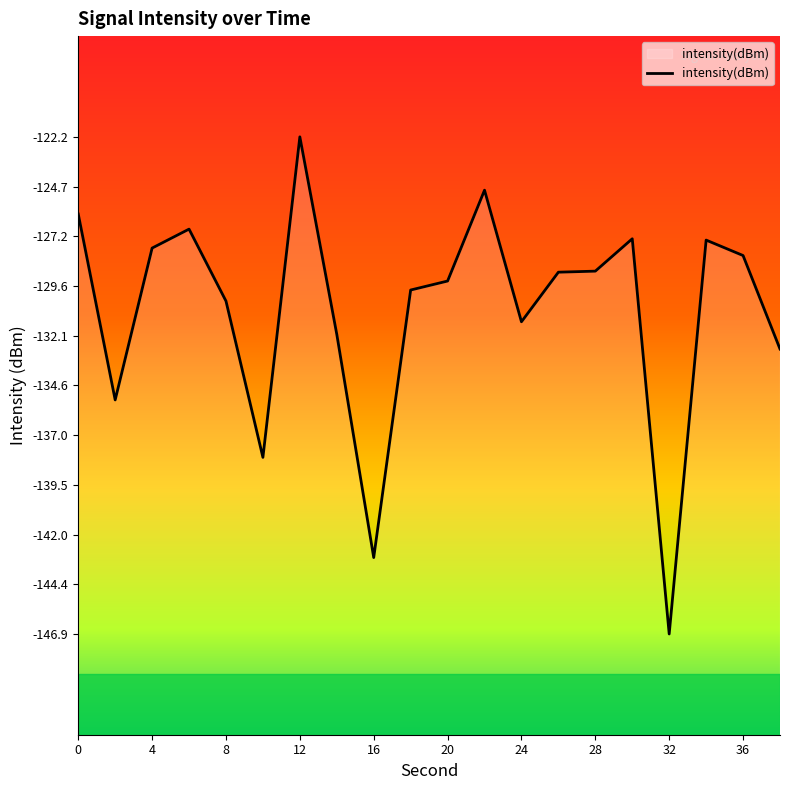

Rank the categories by value from lowest to highest.

16, 32, 20, 4, 19, 28, 12, 16, 36, 10, 13, 14, 18, 8, 17, 15, 12, 0, 11, 24